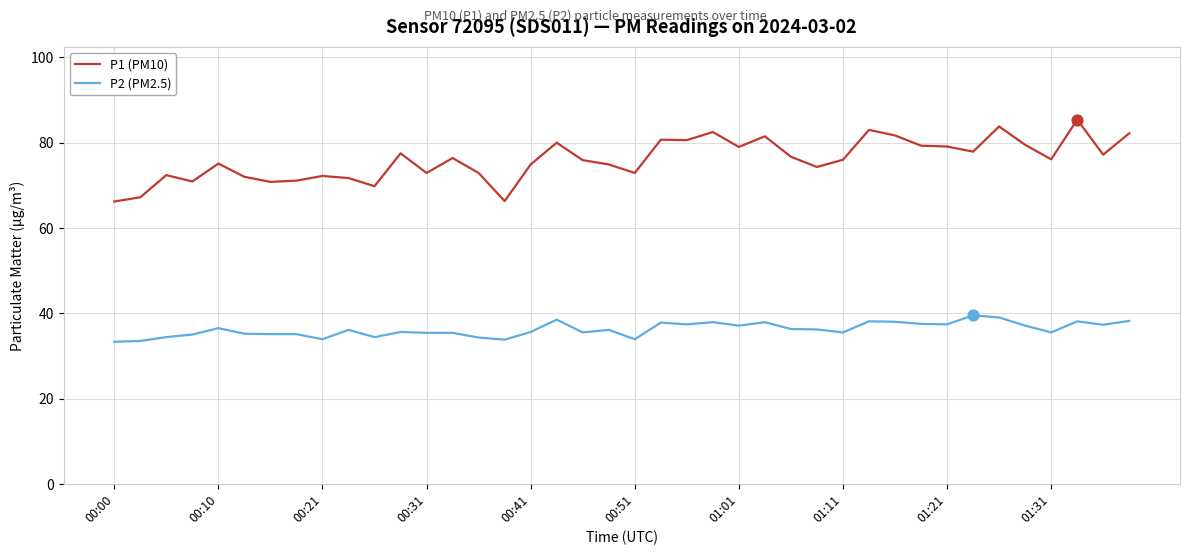

Which series has the largest total across all categories?

P1 (PM10)